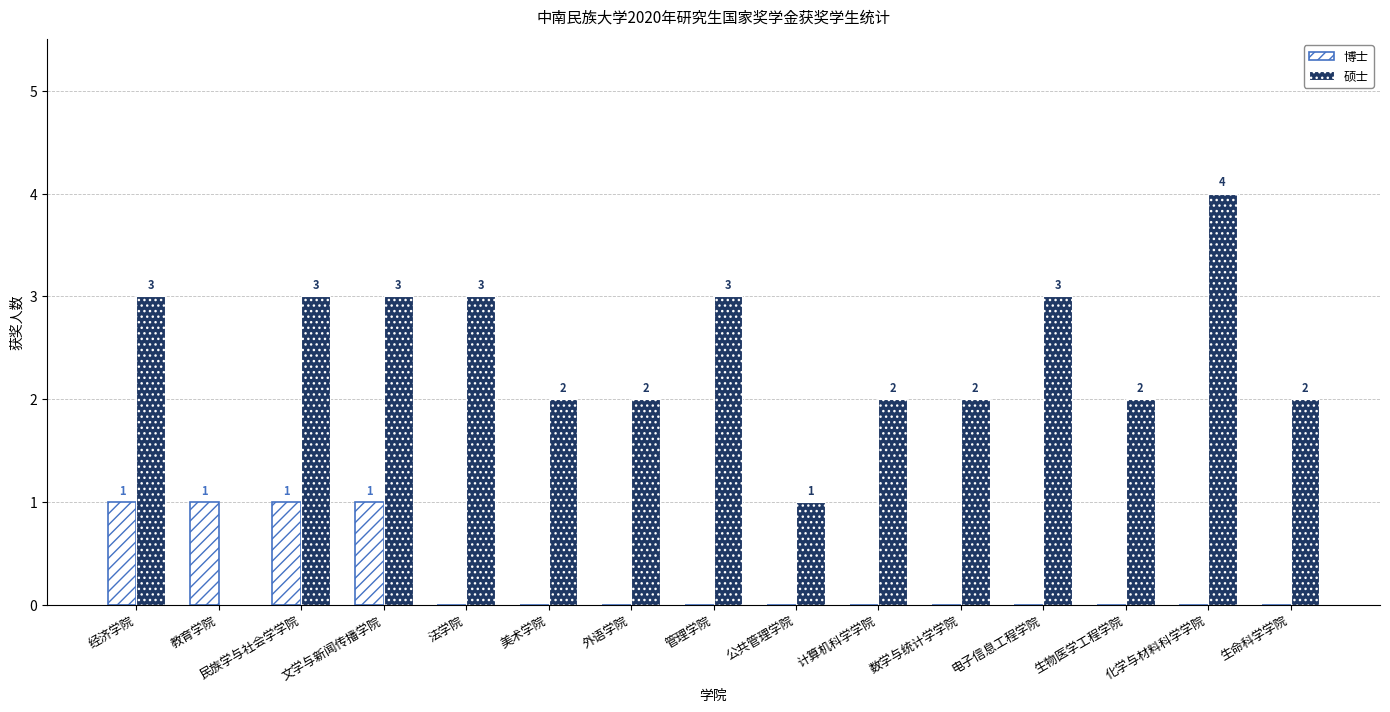

Which series changed the most between 文学与新闻传播学院 and 电子信息工程学院?

博士